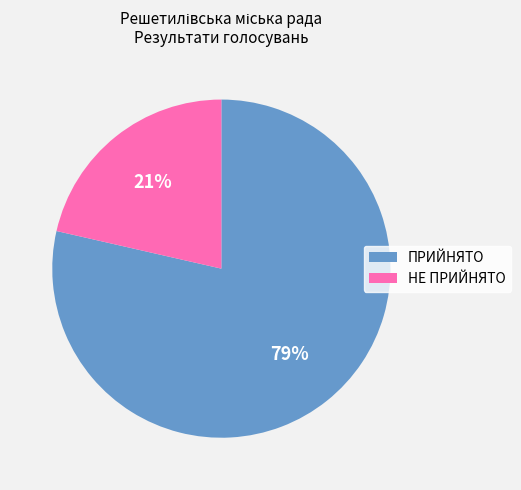

Which slice represents more than half of the pie?

ПРИЙНЯТО